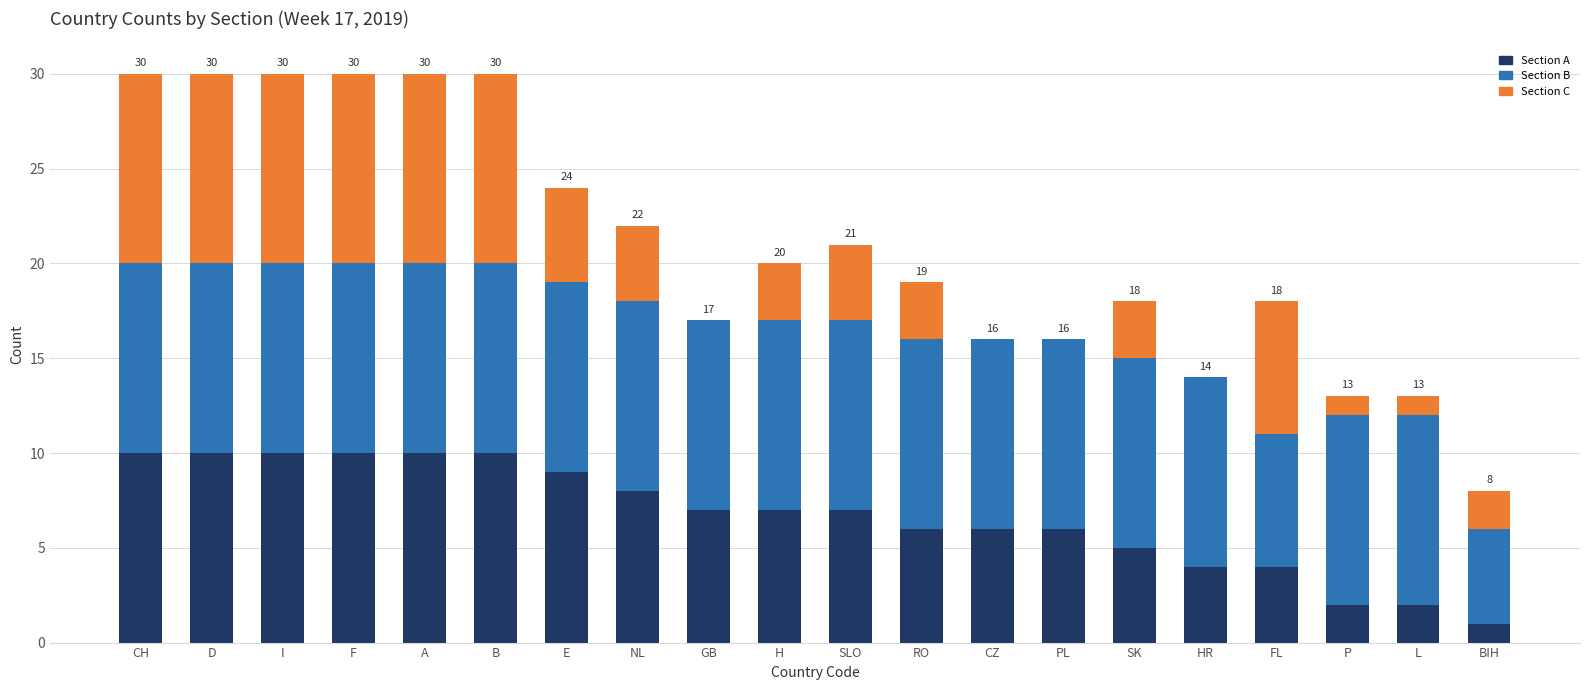

What is the total value across all series at CZ?

16